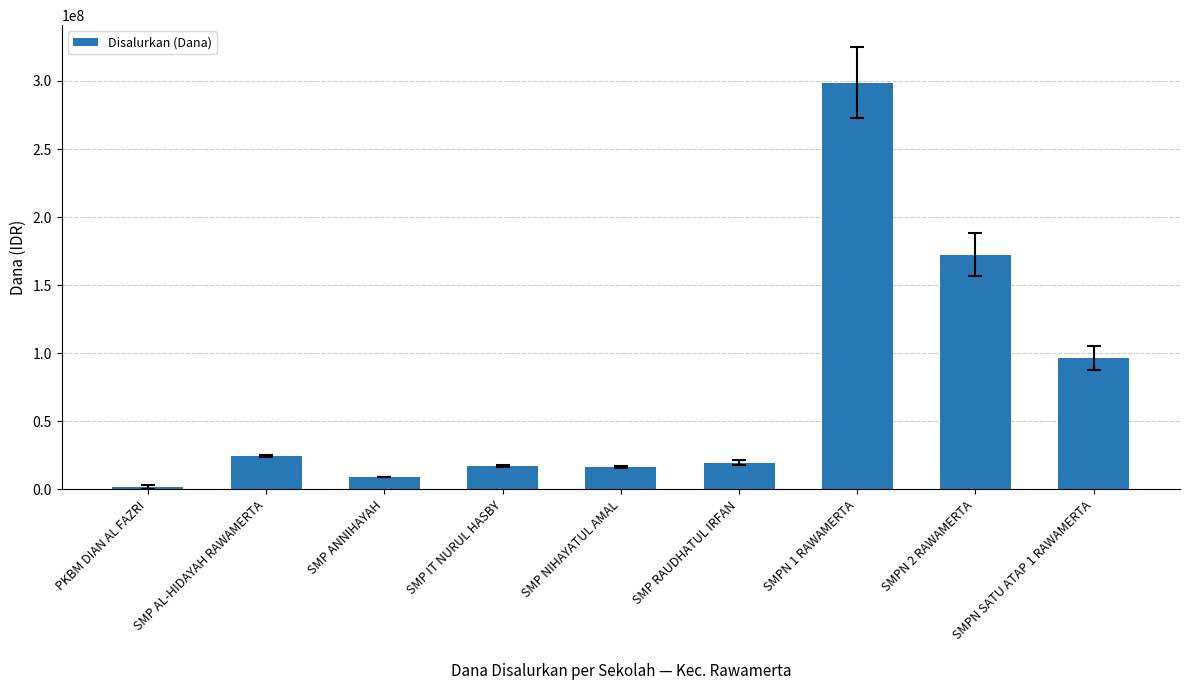

What is the minimum value shown in the chart?

1875000